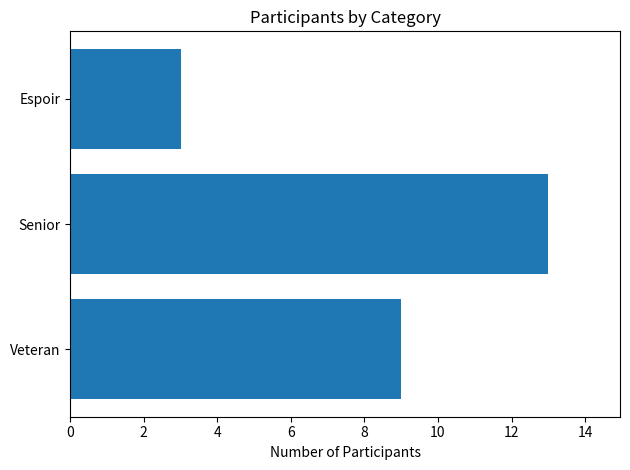

Is it true that the value at Veteran is 9?

True